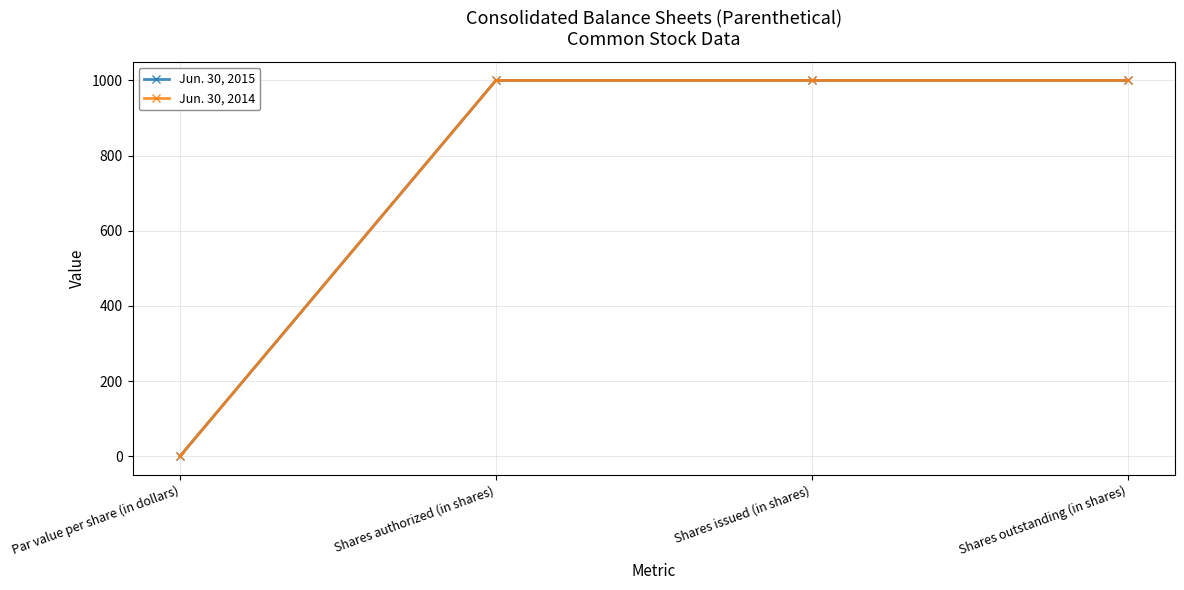

Is this an area chart (filled region under the line)?

No